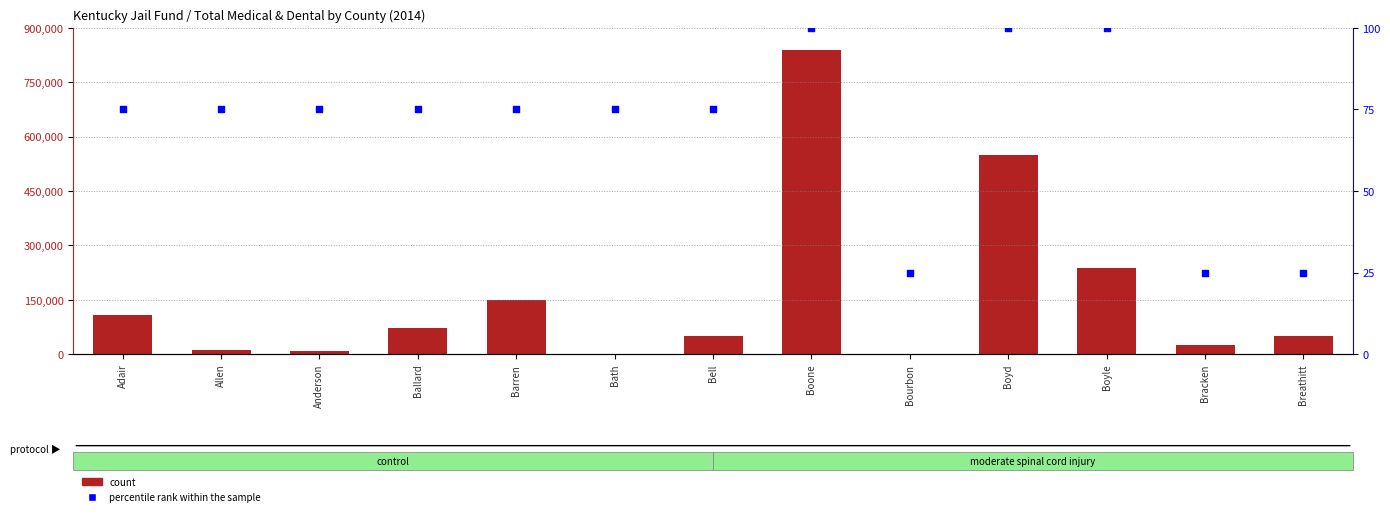

At which category is the sum across all series the highest?

Boone